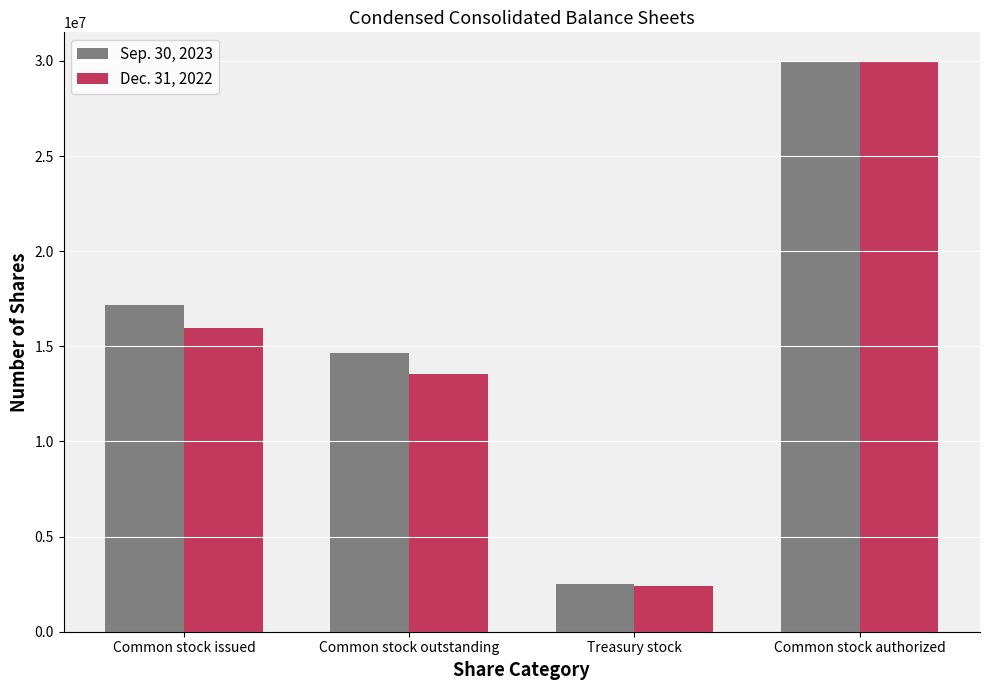

How many bars are there in each group?

2